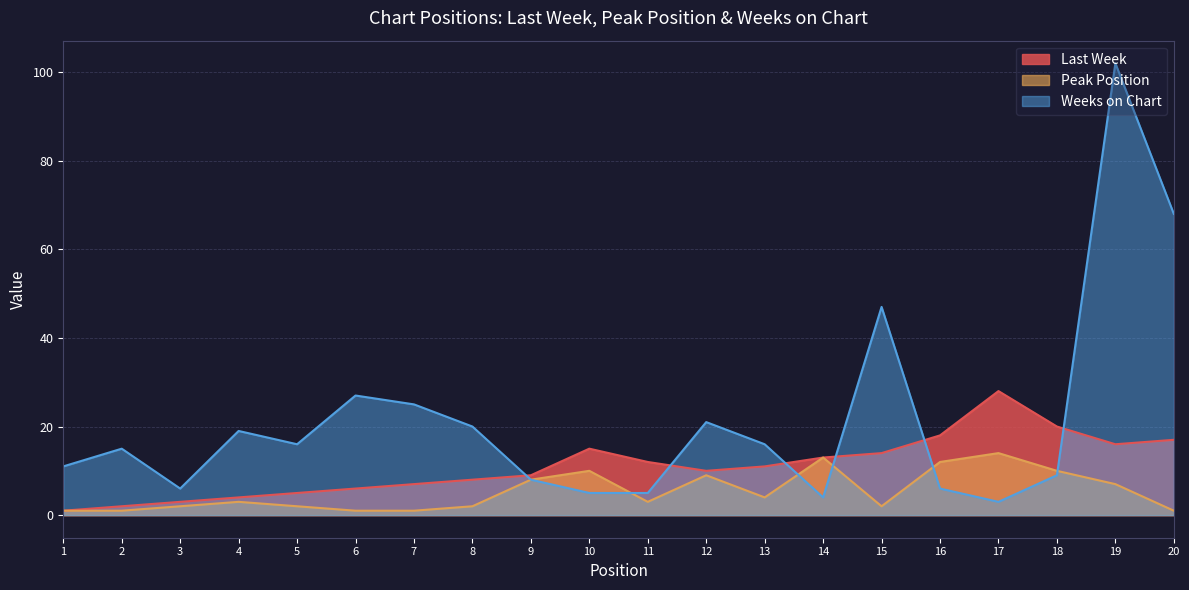

Reading left to right, extract all data points from this chart.

Last Week: 1	2	3	4	5	6	7	8	9	15	12	10	11	13	14	18	28	20	16	17
Peak Position: 1	1	2	3	2	1	1	2	8	10	3	9	4	13	2	12	14	10	7	1
Weeks on Chart: 11	15	6	19	16	27	25	20	8	5	5	21	16	4	47	6	3	9	102	68